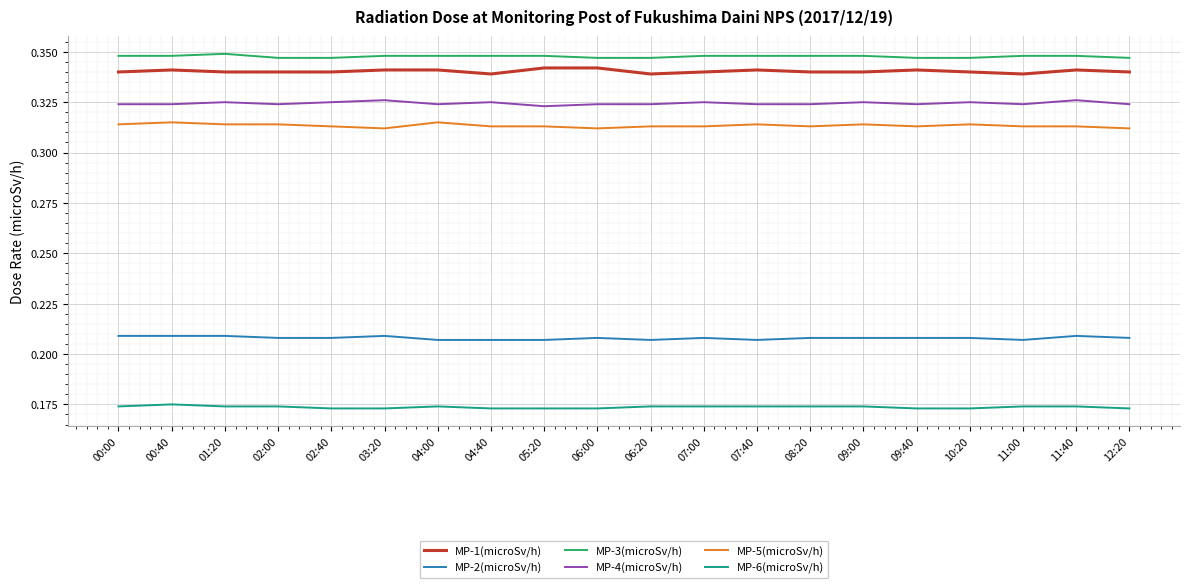

What position from the left is 00:40?

2